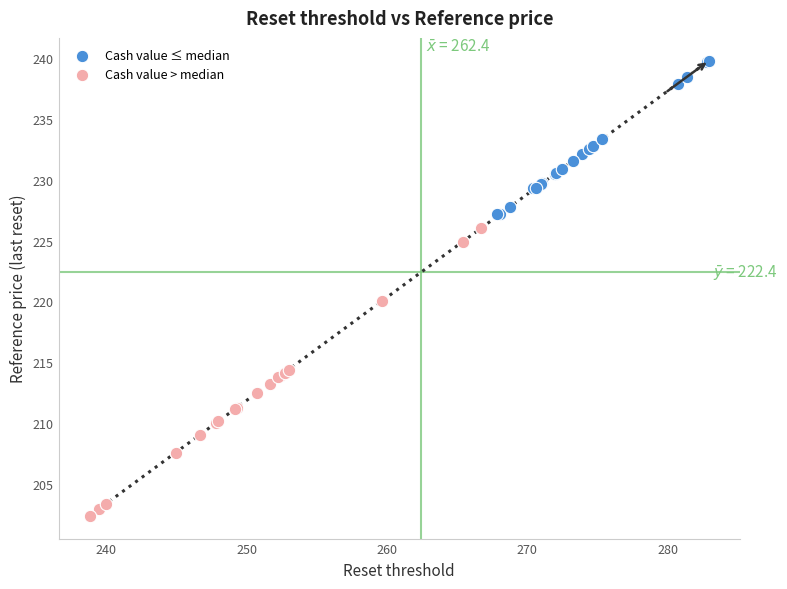

Which series contains the lowest Y value?

Cash value > median